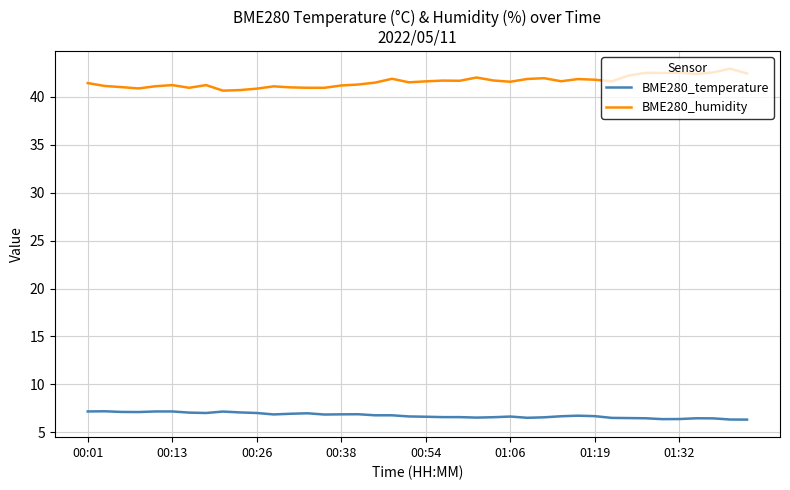

True or false: BME280_temperature and BME280_humidity cross at least once.

False